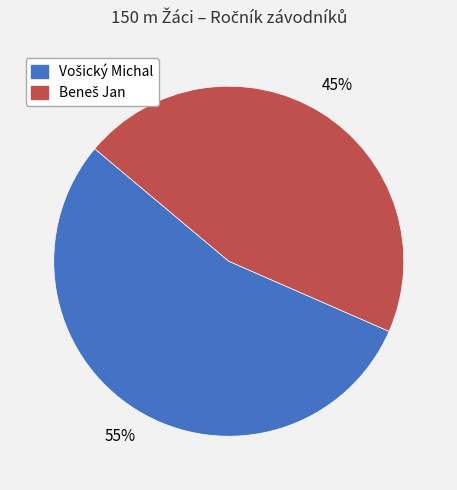

To the nearest percent, what is the average slice percentage?

50%